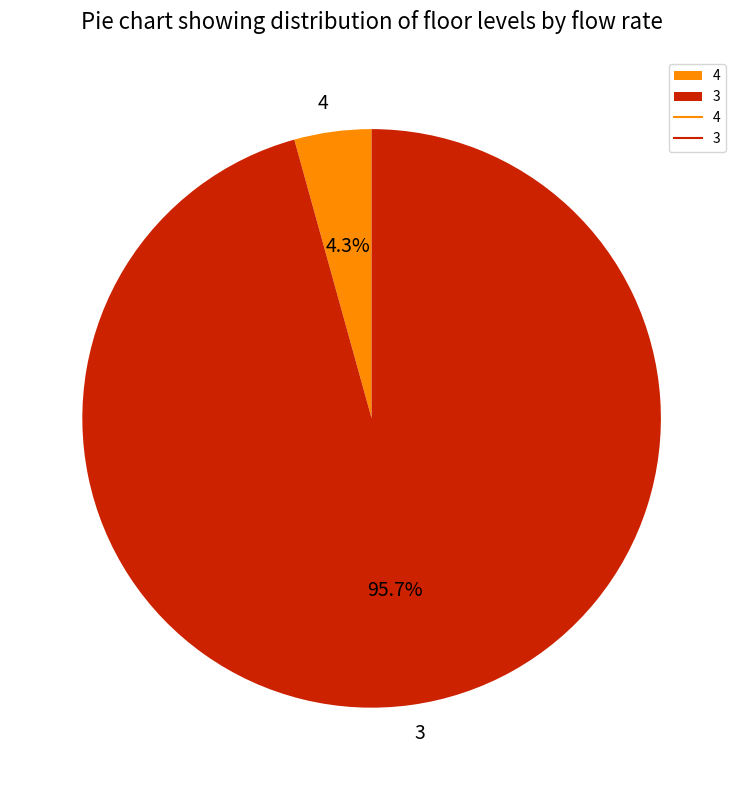

To the nearest percent, what is the average slice percentage?

50%